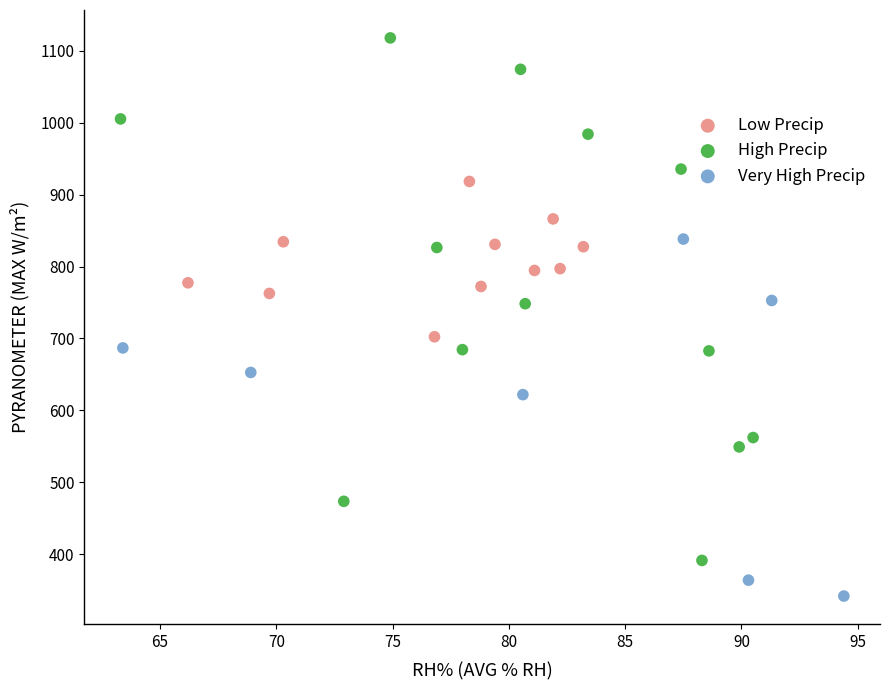

Which series reaches the maximum Y coordinate?

High Precip